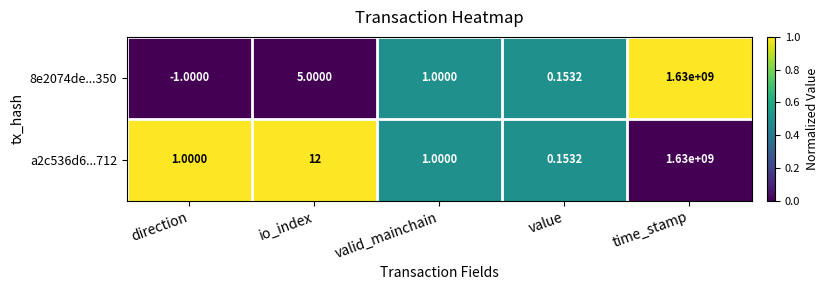

Count the number of categories in the chart.

5